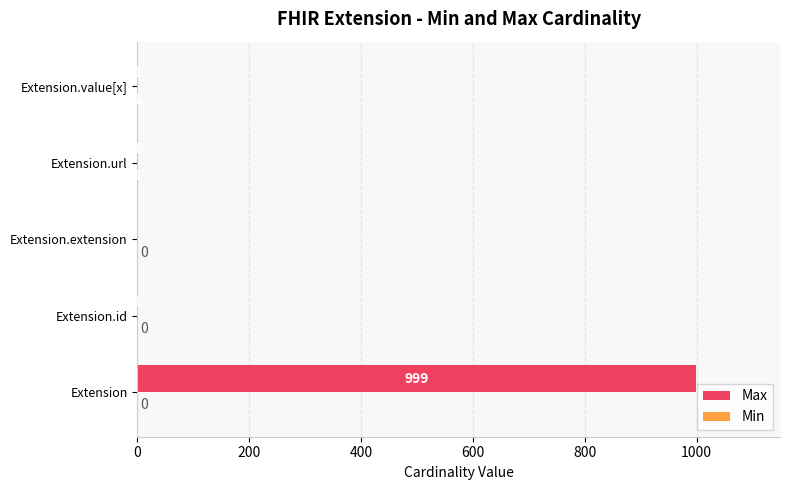

Which series changed the most between Extension.id and Extension.extension?

Max